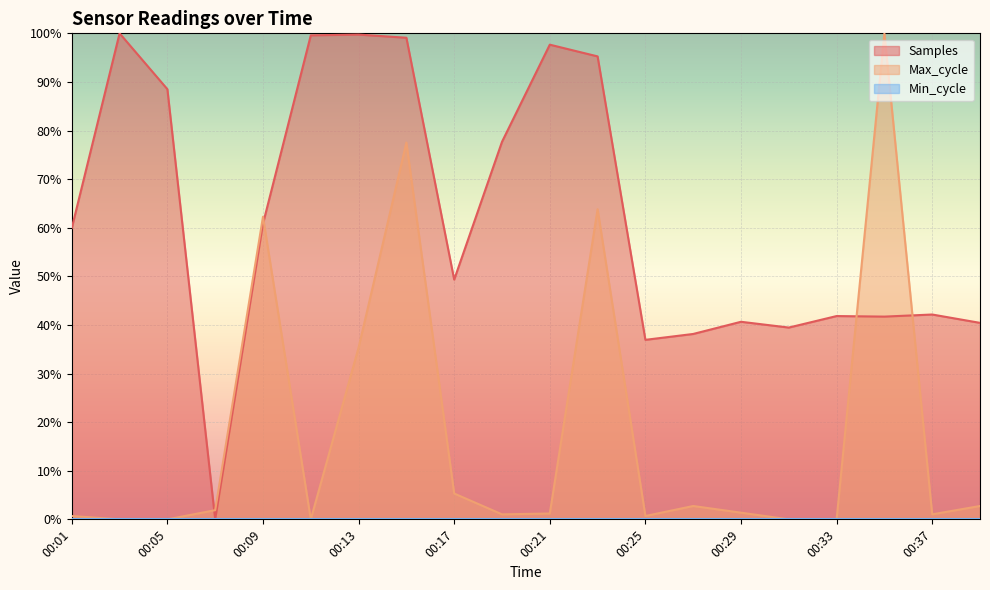

Which series ends up on top after the final intersection of Max_cycle and Samples?

Samples